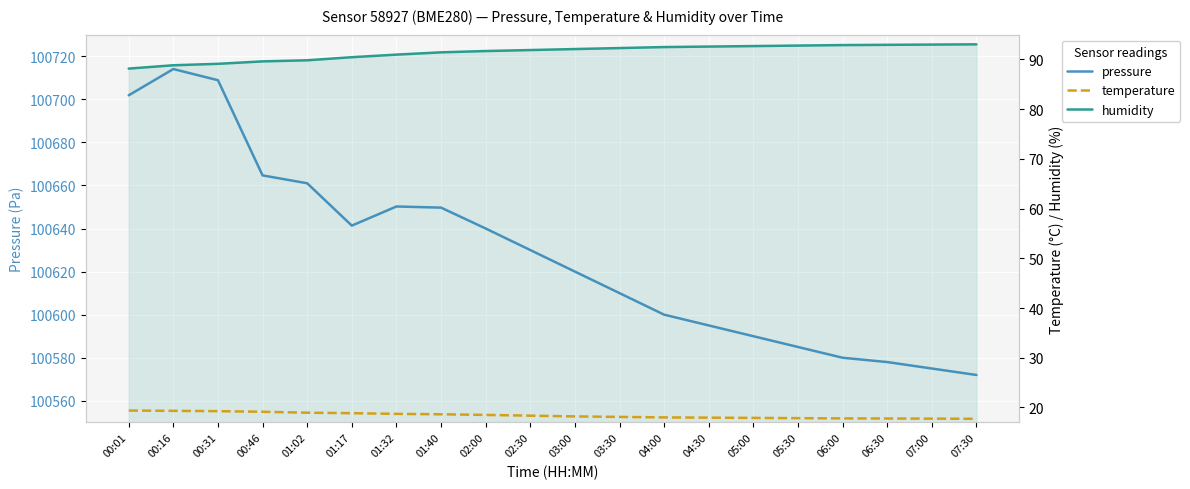

Rank the series at 04:00 from highest to lowest value.

pressure, humidity, temperature